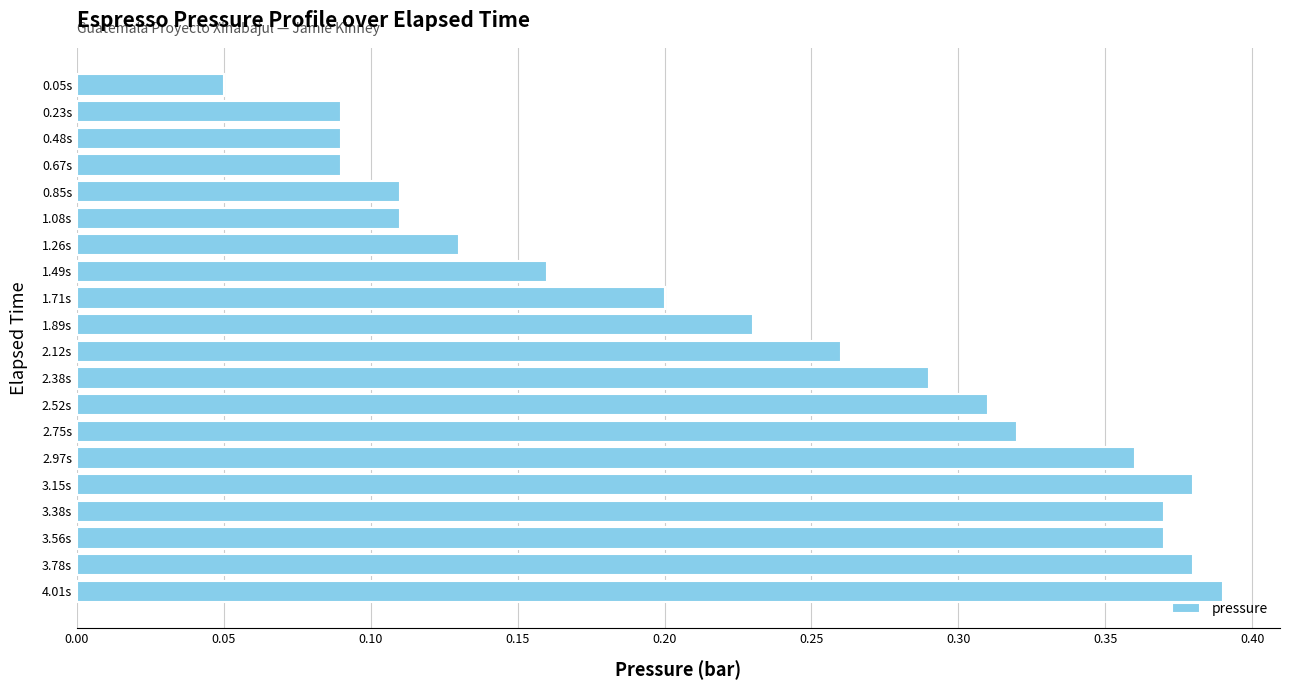

At which category does the chart reach its peak across all series?

4.01s